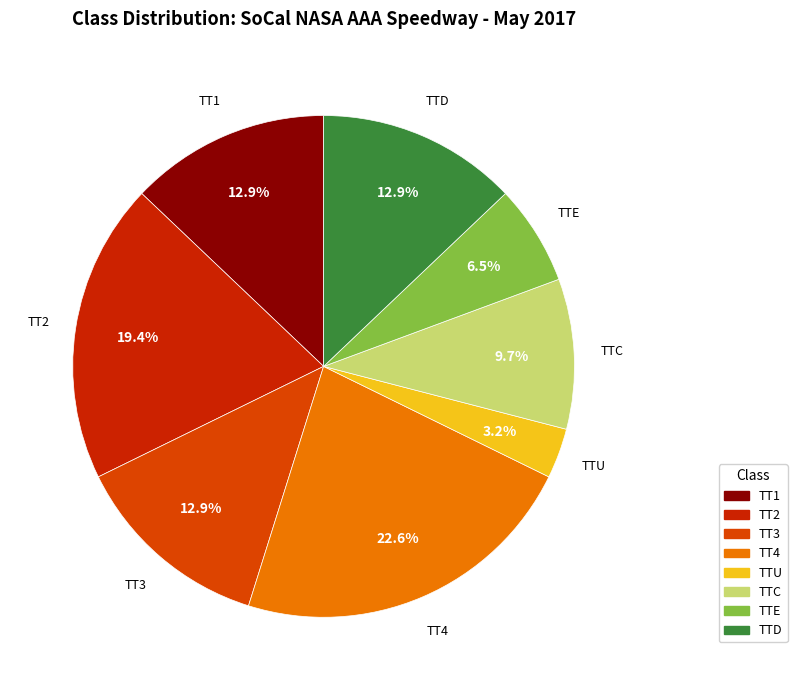

Does any single category account for the majority?

No